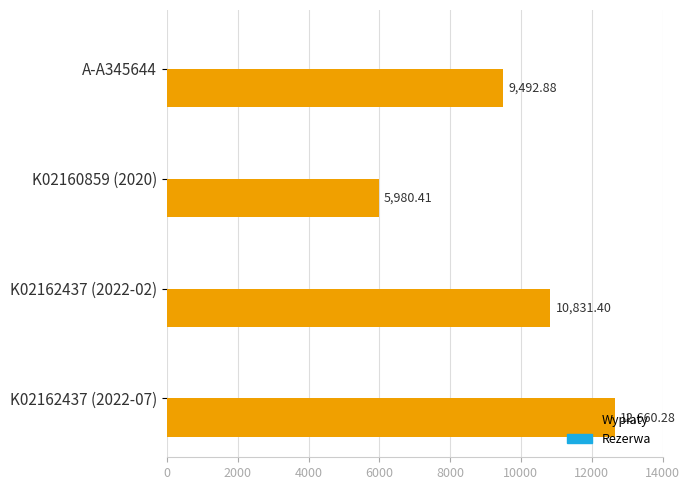

What is the change in value from A-A345644 to K02162437 (2022-02)?

+1338.5